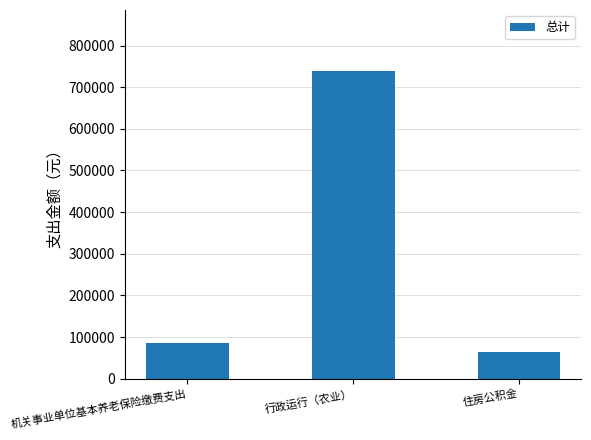

Count the number of categories in the chart.

3